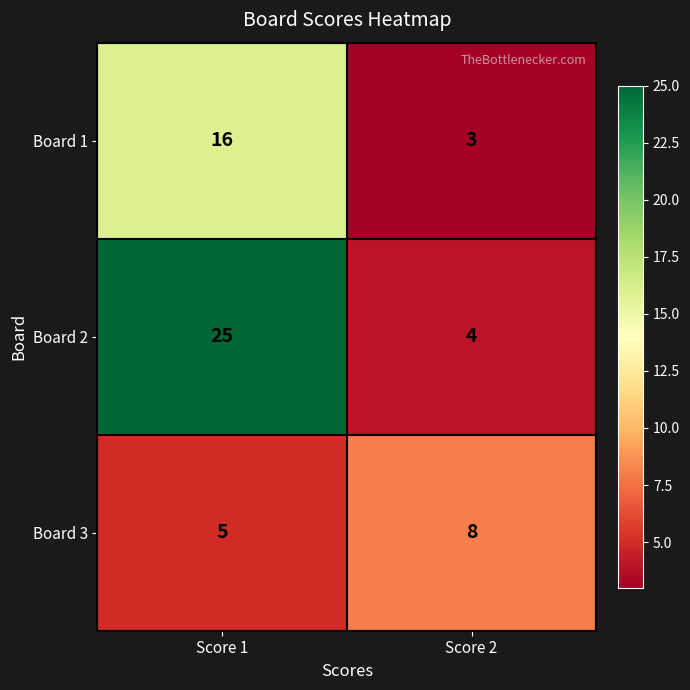

What value does the Board 2 series have at Score 2, to the nearest 5?

5